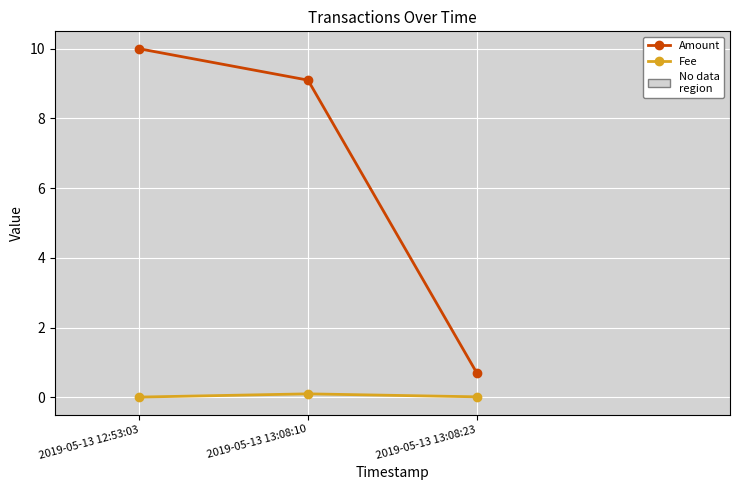

Where does the Amount series first go above 9?

2019-05-13 12:53:03